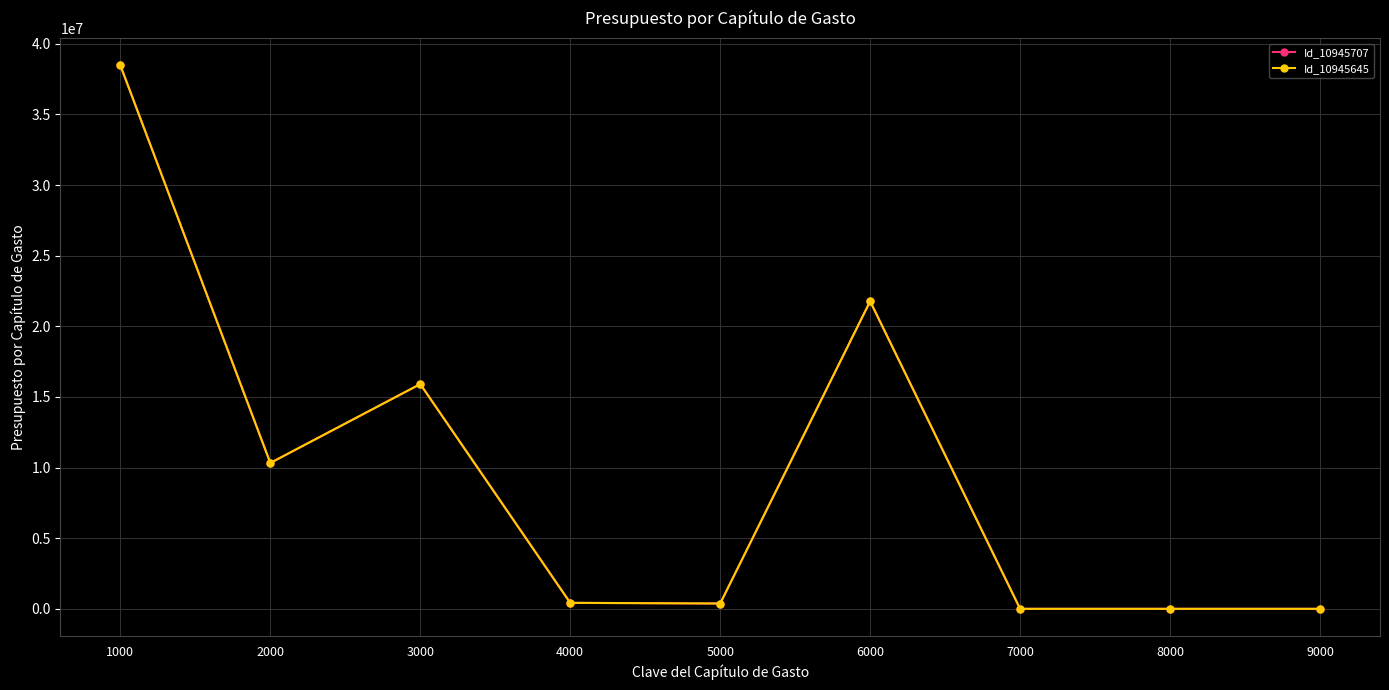

Which category has the lowest value in the Id_10945645 series?

7000